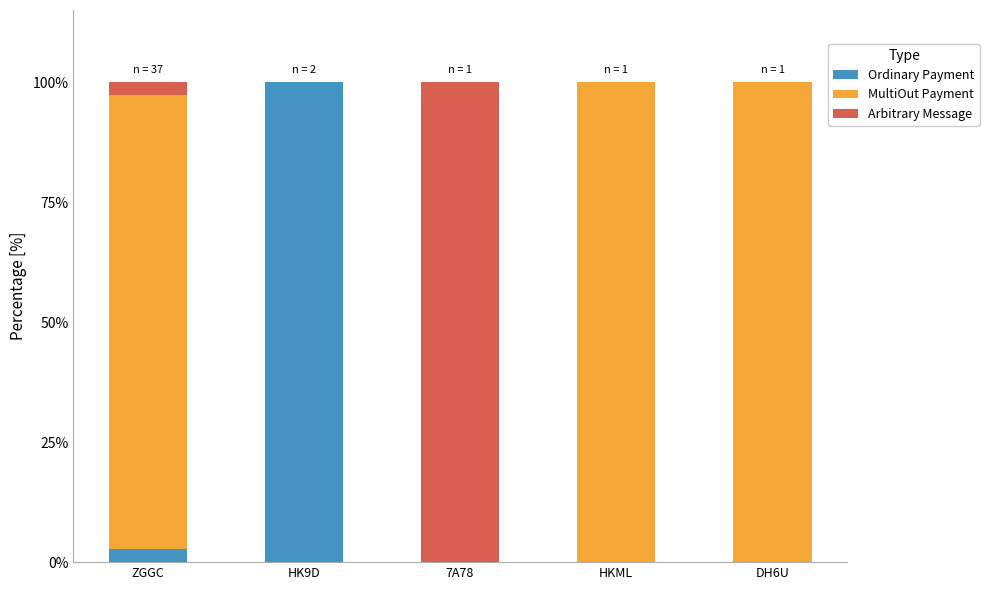

The Ordinary Payment series shows 137.2 at HK9D. True or false?

False